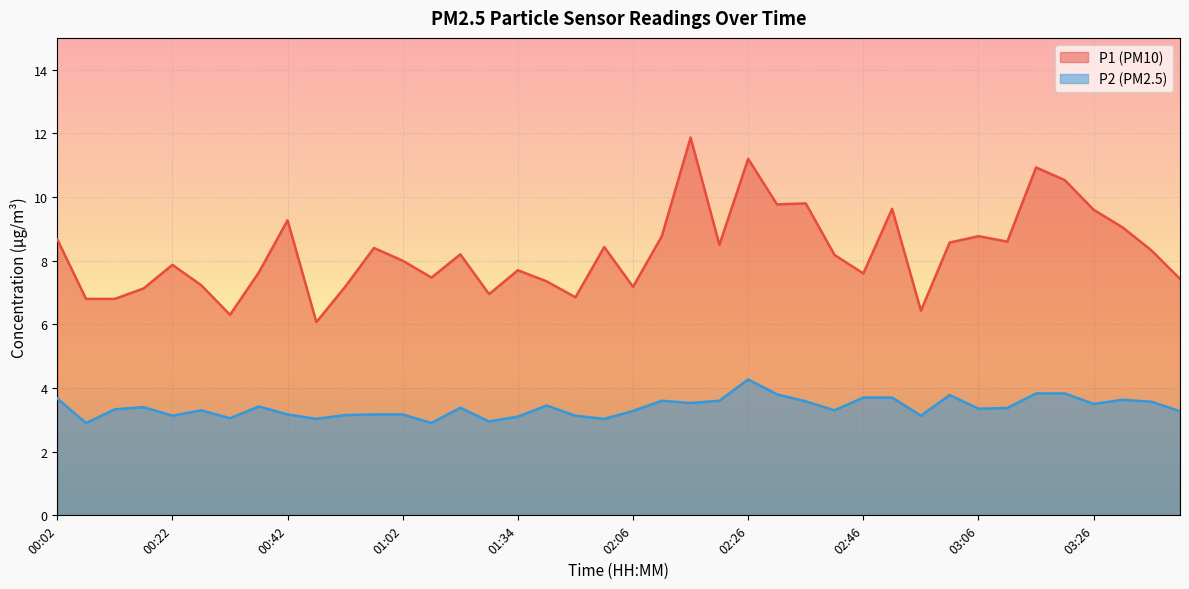

Is the value of P2 at 03:31 greater than the value of P1 at 02:21?

No